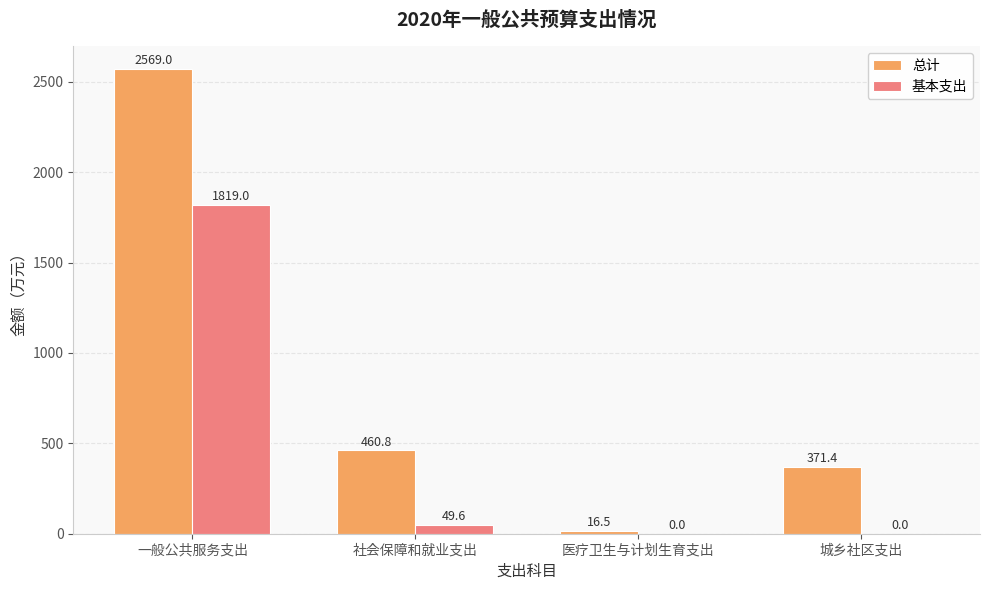

How many groups of bars are there?

4